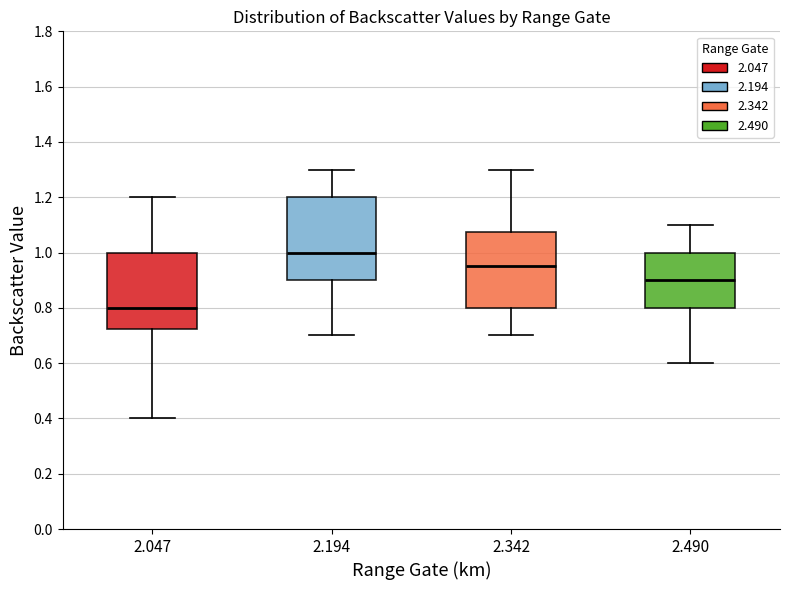

Reading left to right, read every box against the y-axis: the position of its median line, the range the box covers, and the ends of its whiskers. The values are not printed on the chart, so give them approximately, as read against the axis.

2.047: median 0.80, box 0.72 to 1.00, whiskers 0.40 to 1.20
2.194: median 1.00, box 0.90 to 1.20, whiskers 0.70 to 1.30
2.342: median 0.96, box 0.80 to 1.08, whiskers 0.70 to 1.30
2.490: median 0.90, box 0.80 to 1.00, whiskers 0.60 to 1.10